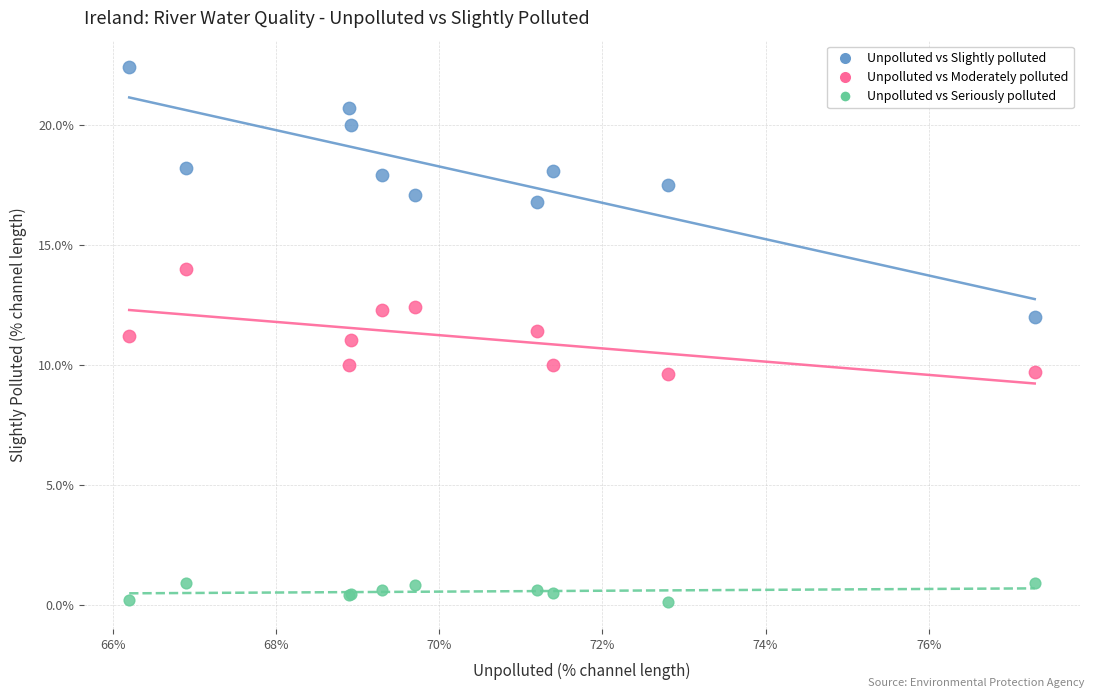

Which series contains the highest Y value?

Unpolluted vs Slightly polluted